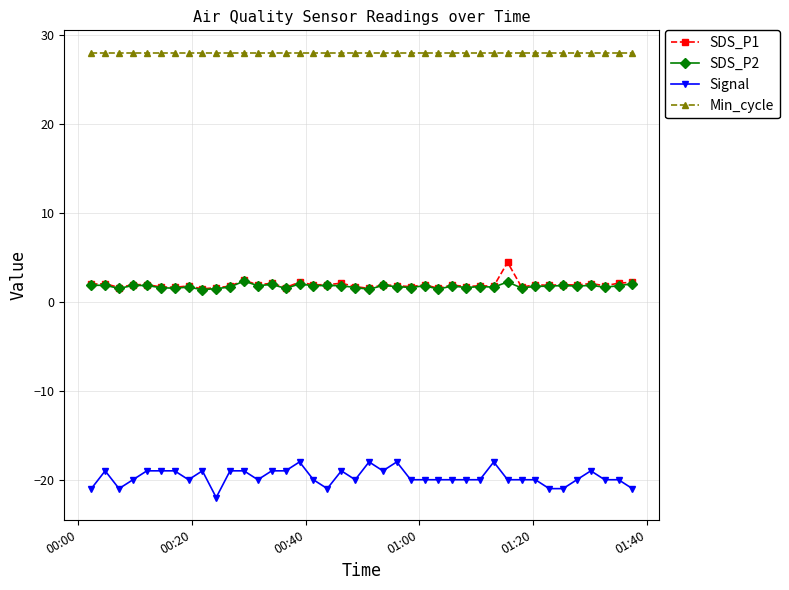

What are all the series names shown in the legend?

SDS_P1, SDS_P2, Signal, Min_cycle